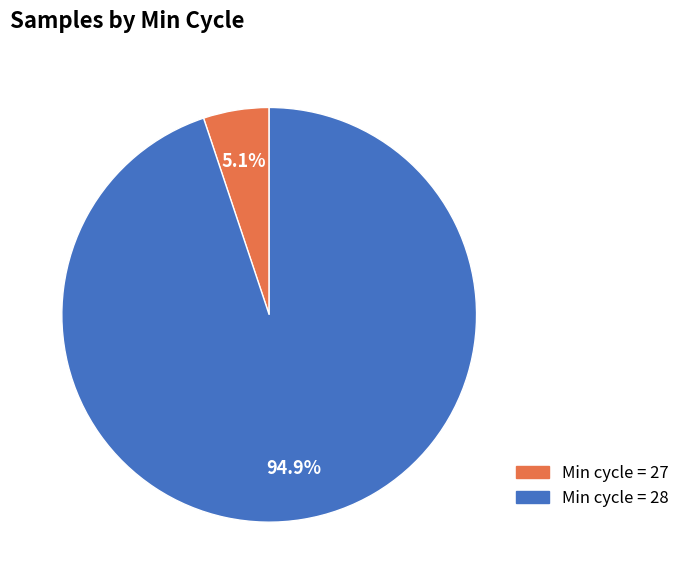

Is there a majority slice in this chart?

Yes